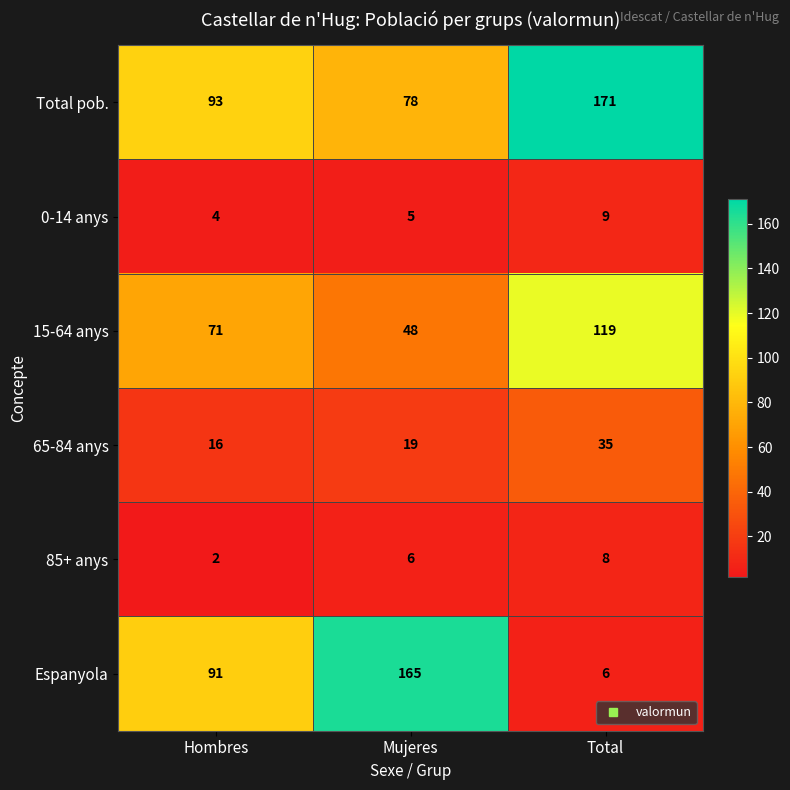

At which category is the sum across all series the highest?

Total